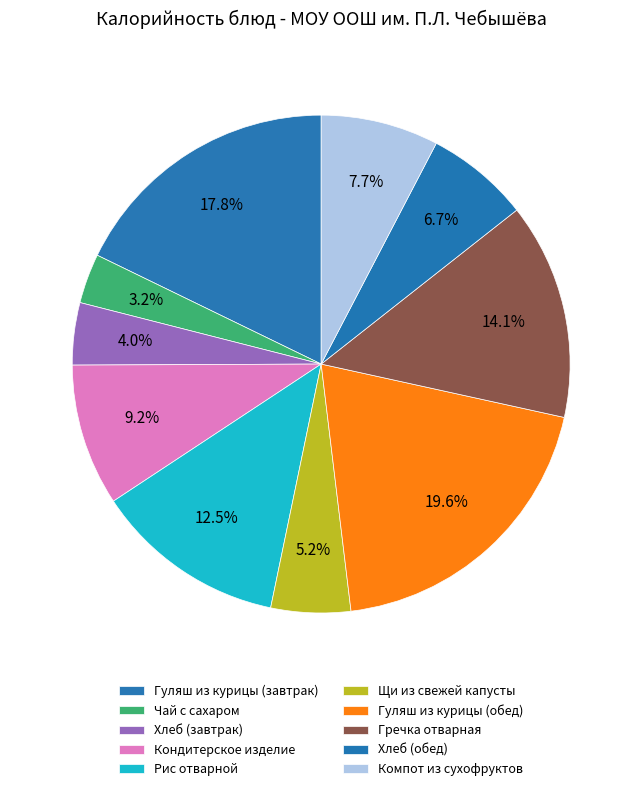

What is the ratio of the value at Кондитерское изделие to the value at Компот из сухофруктов?

1.2